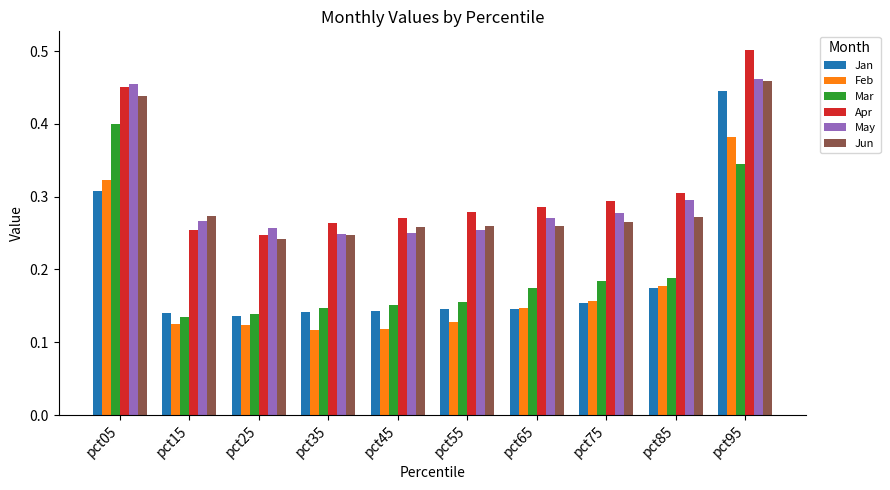

How many May values are between 0 and 1?

10